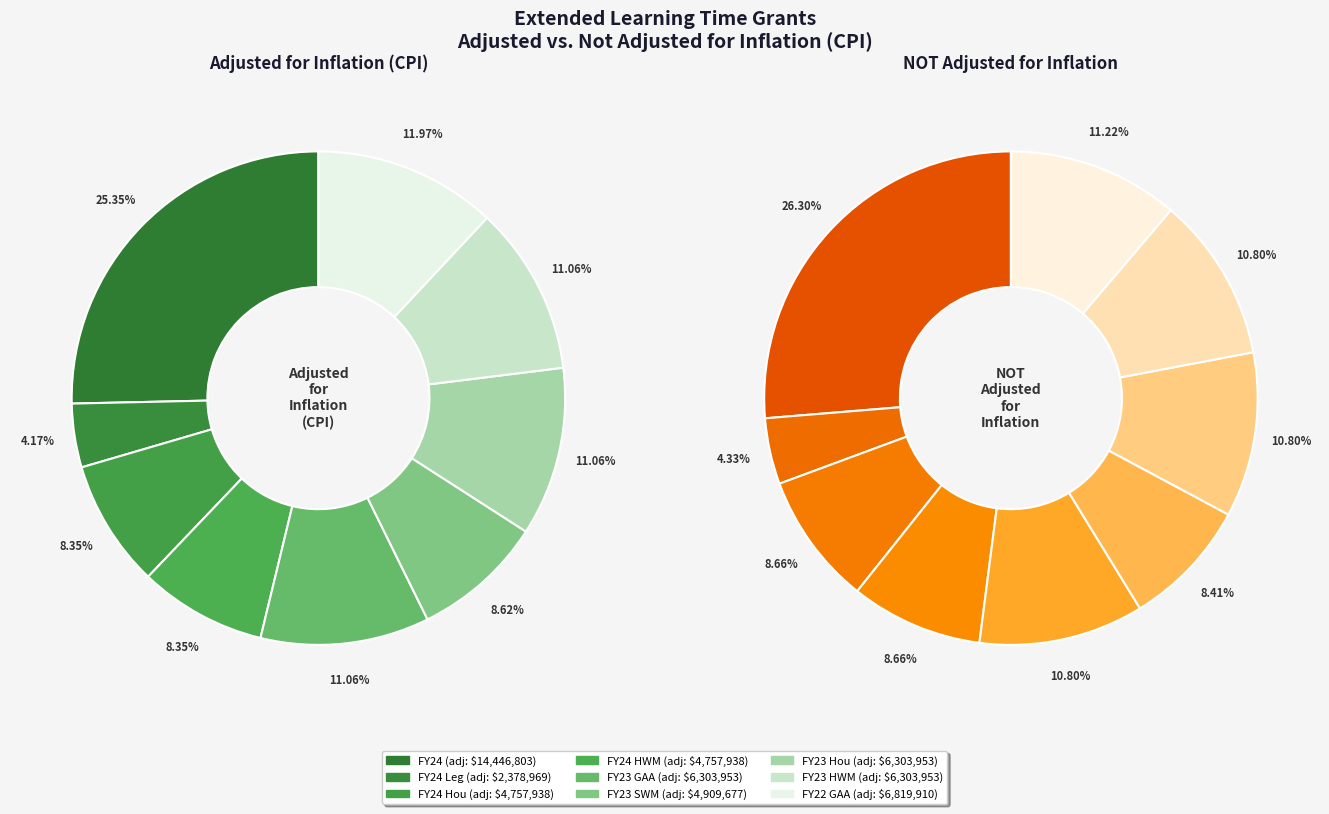

To the nearest percent, what is the average slice percentage?

11%